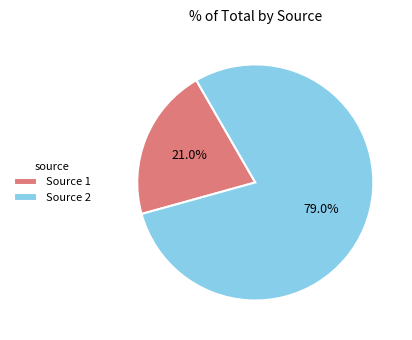

What is the smallest slice in the pie chart?

Source 1